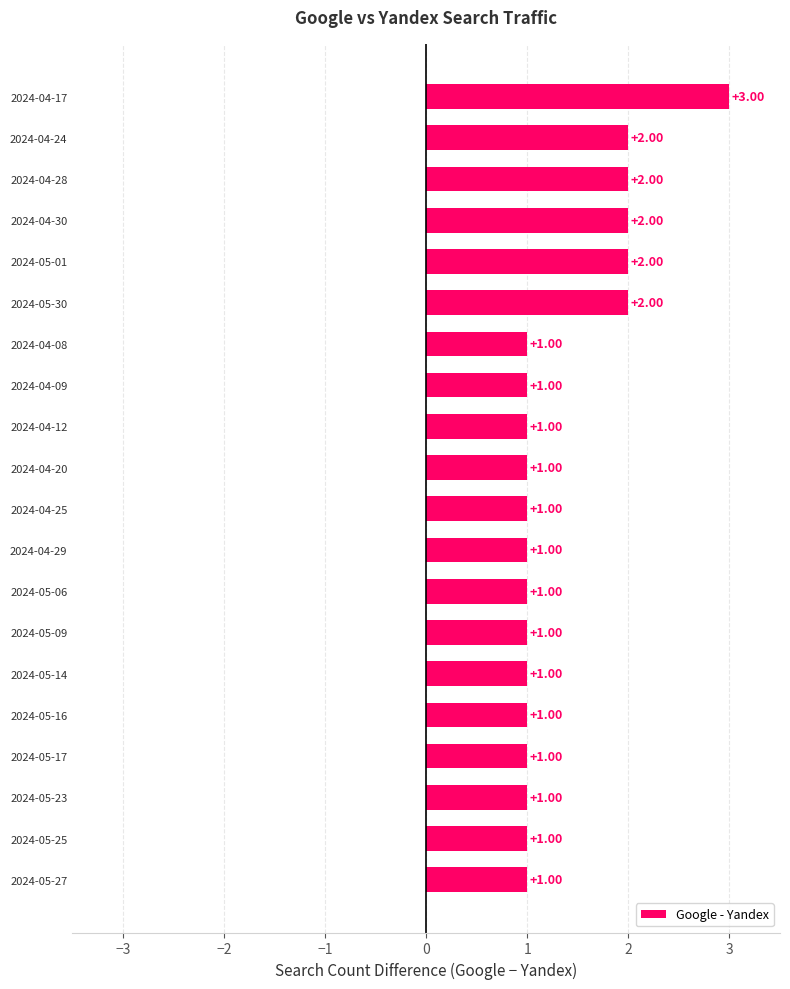

What is the sum of the values at 2024-05-30 and 2024-04-25?

3